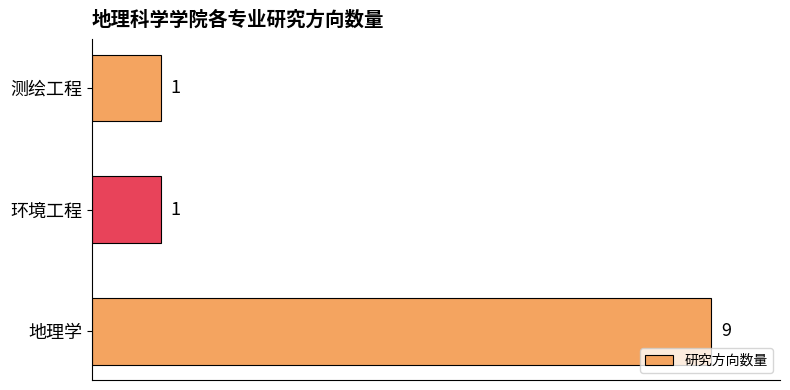

What is the change in value from 地理学 to 环境工程?

-8